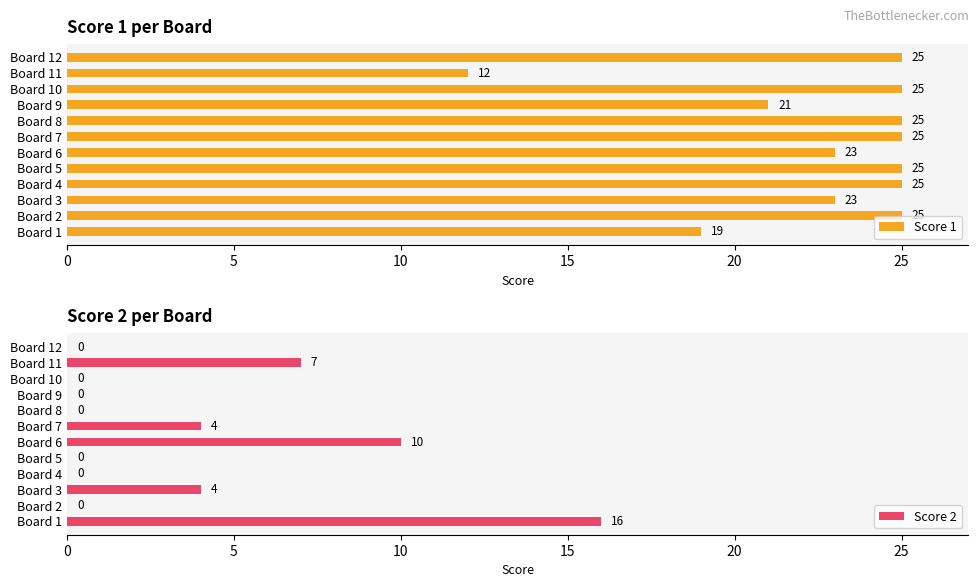

Which series changed the most between 0 and 9?

Score 2